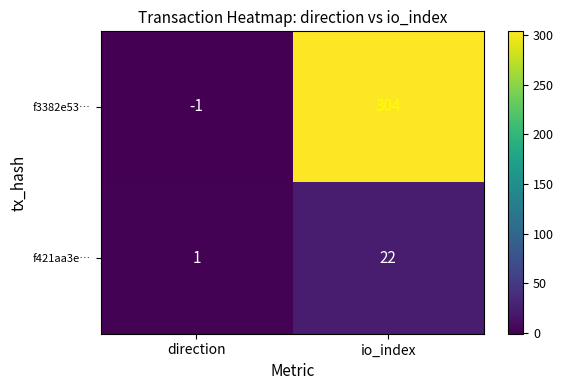

The value of f421aa3e… at io_index is 6. True or false?

False